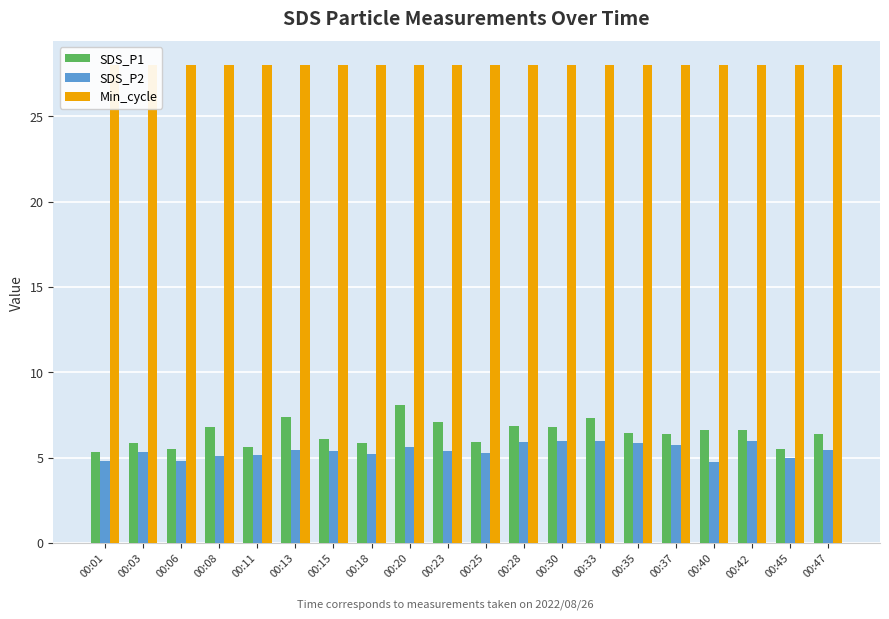

Which category has the lowest value in the SDS_P1 series?

00:01